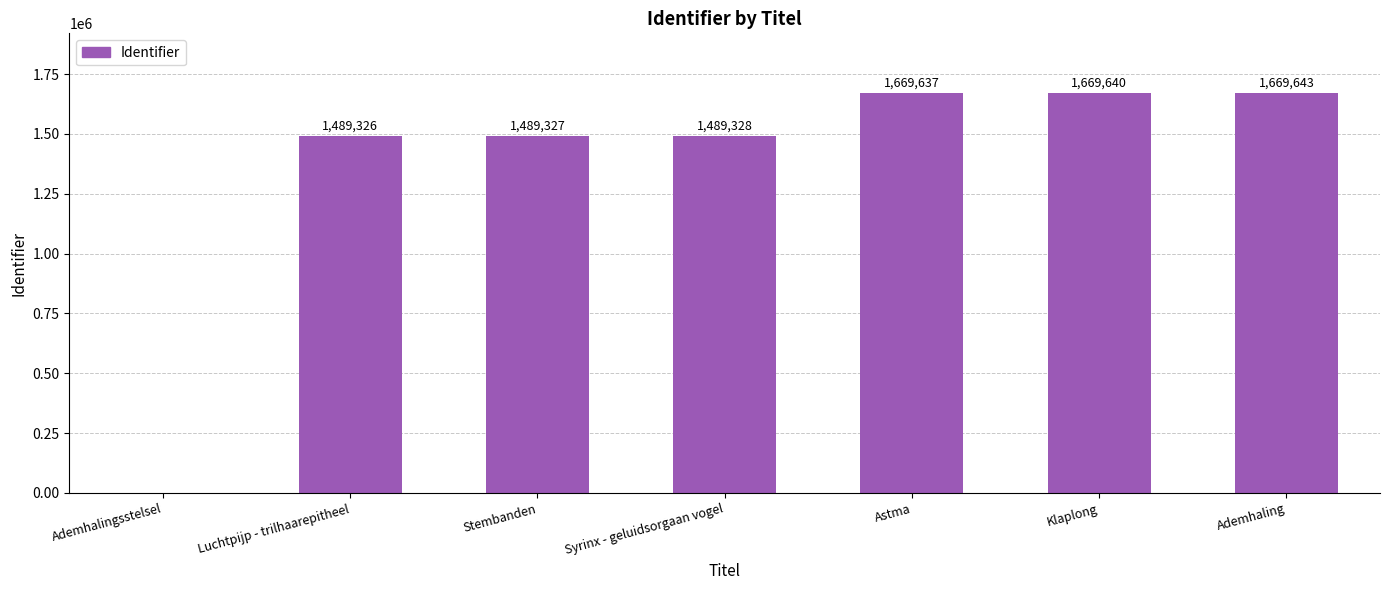

How many values are above zero?

6